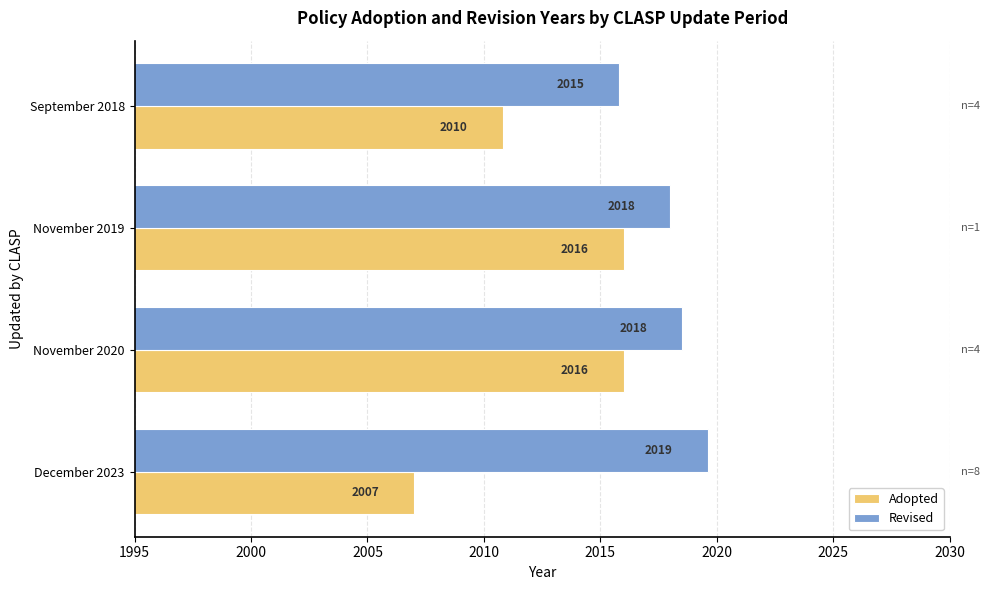

At which label is Adopted closest to 2011?

September 2018